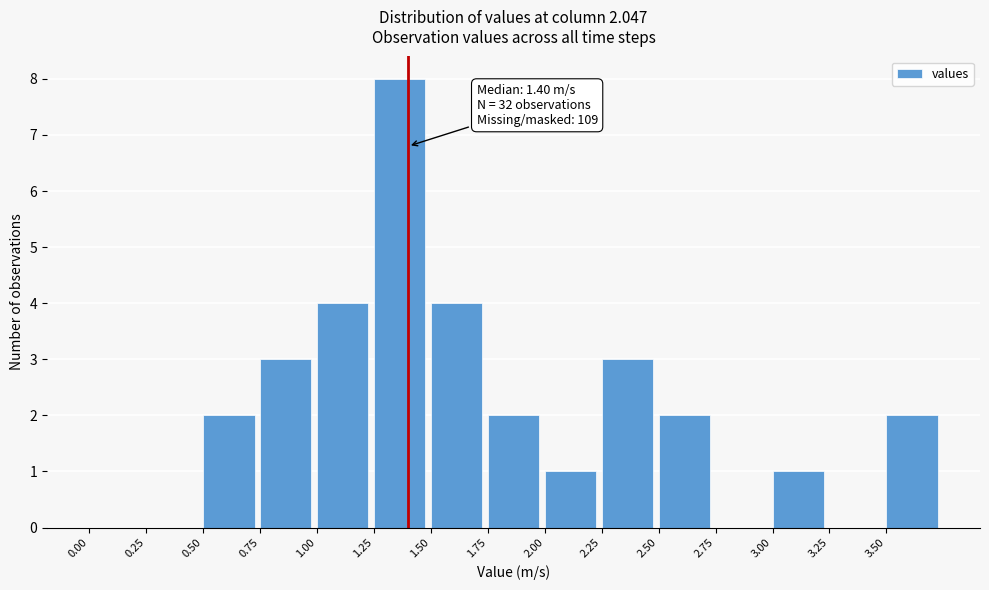

Which range on the x-axis has the tallest bar?

1.25 to 1.50